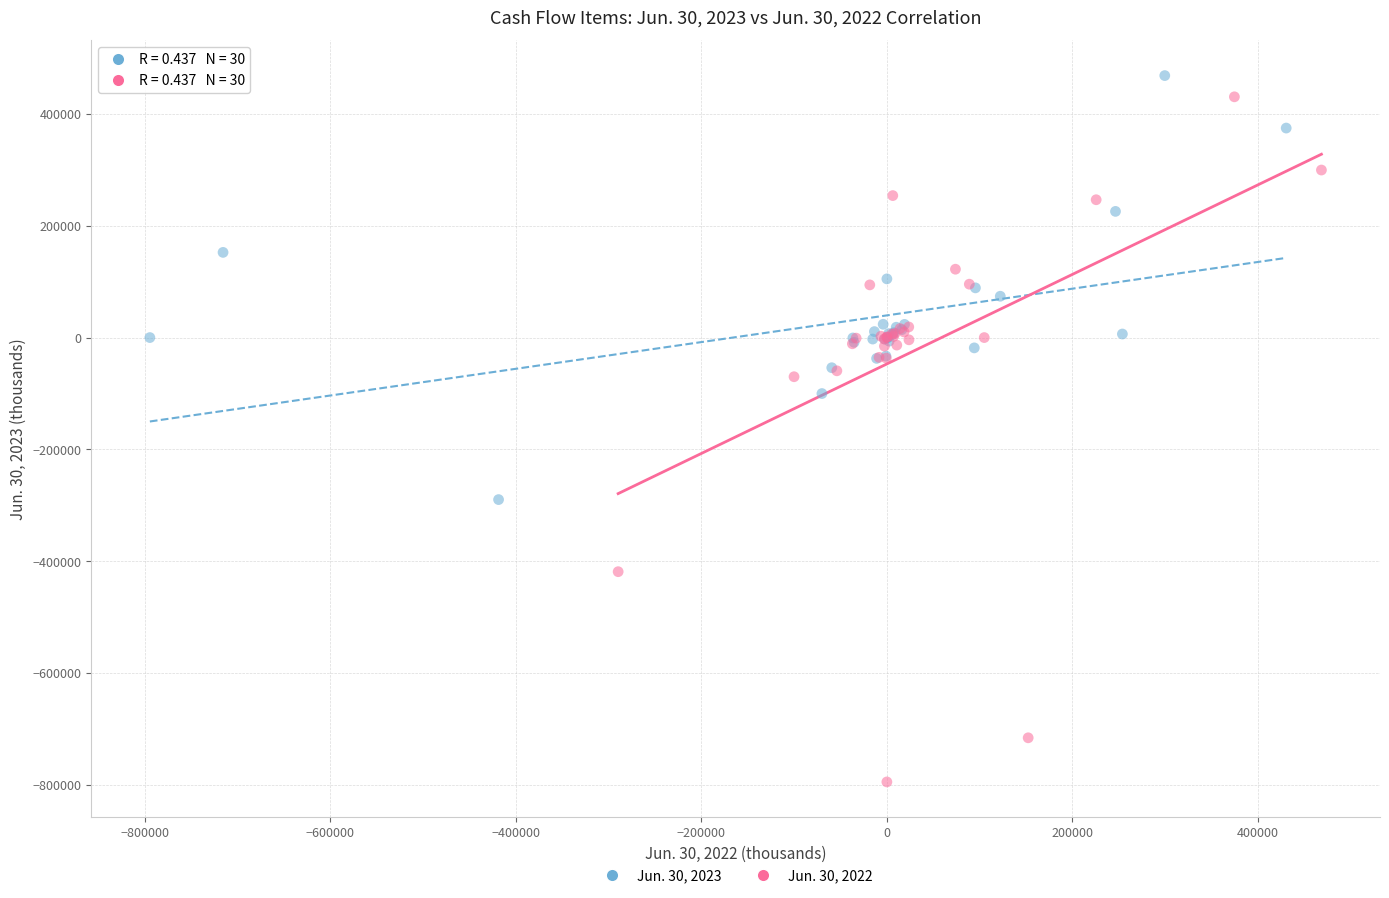

Which series has the largest Y range (max minus min)?

Jun. 30, 2022